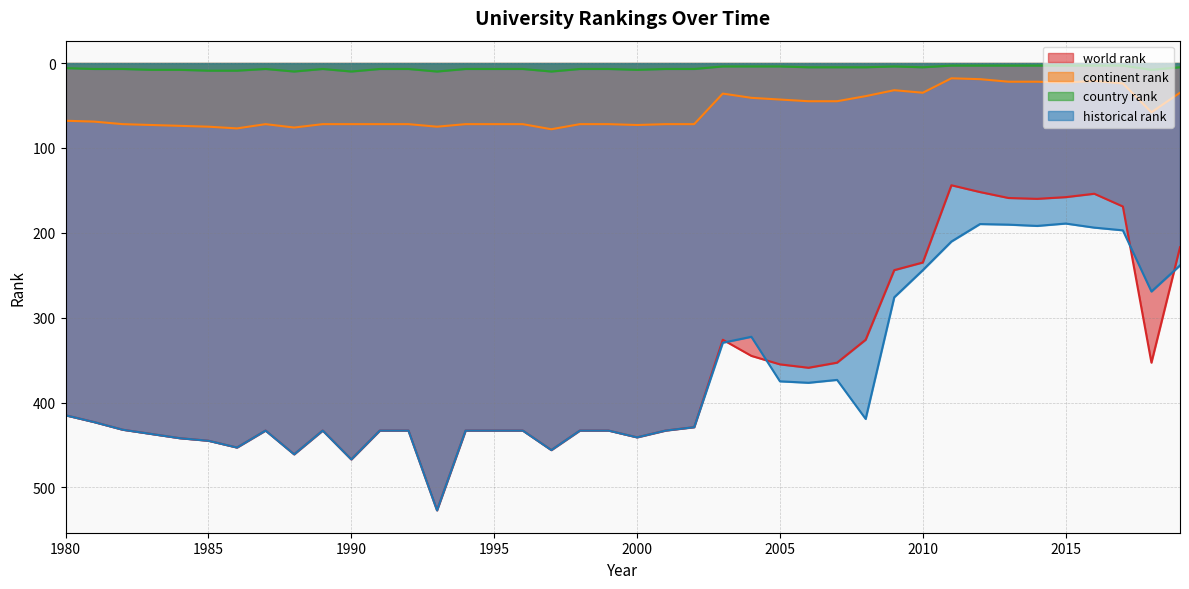

How many lines are shown in the chart?

4